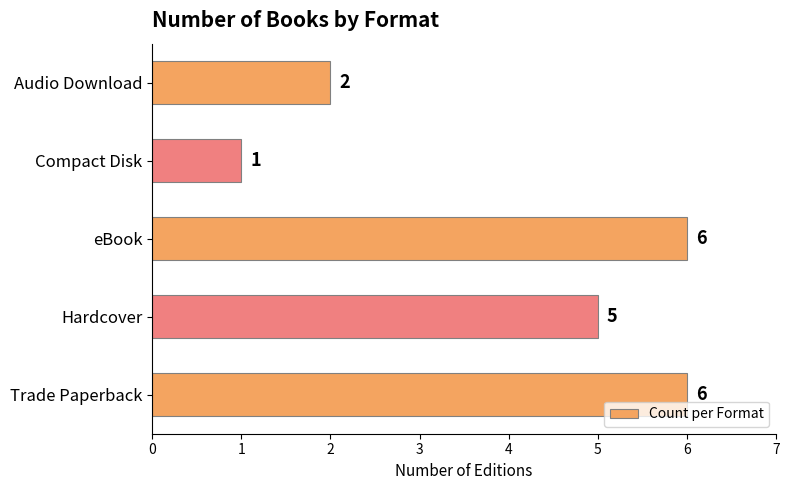

Which has a higher value, Trade Paperback or Audio Download?

Trade Paperback